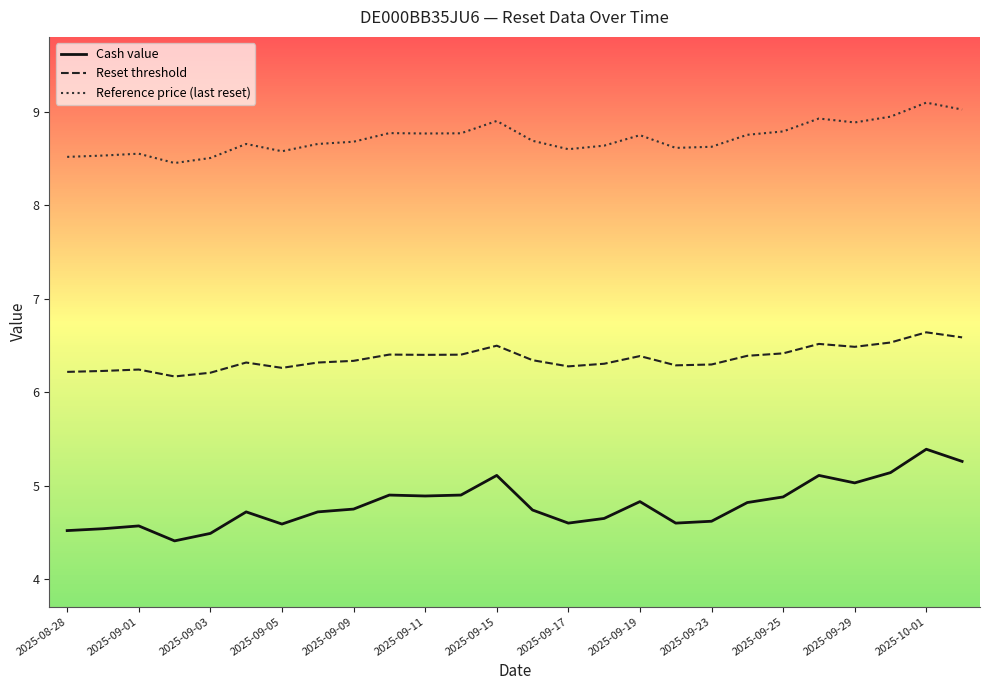

What is the highest value of the Reset threshold series?

6.6